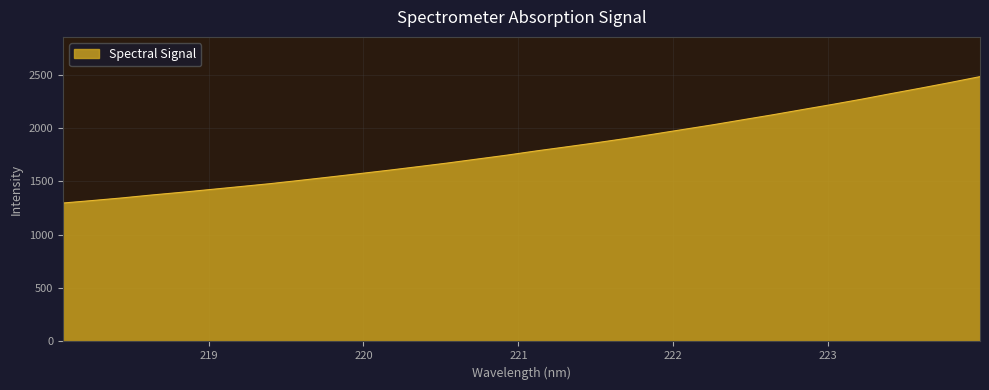

What is the maximum value shown in the chart?

2482.5